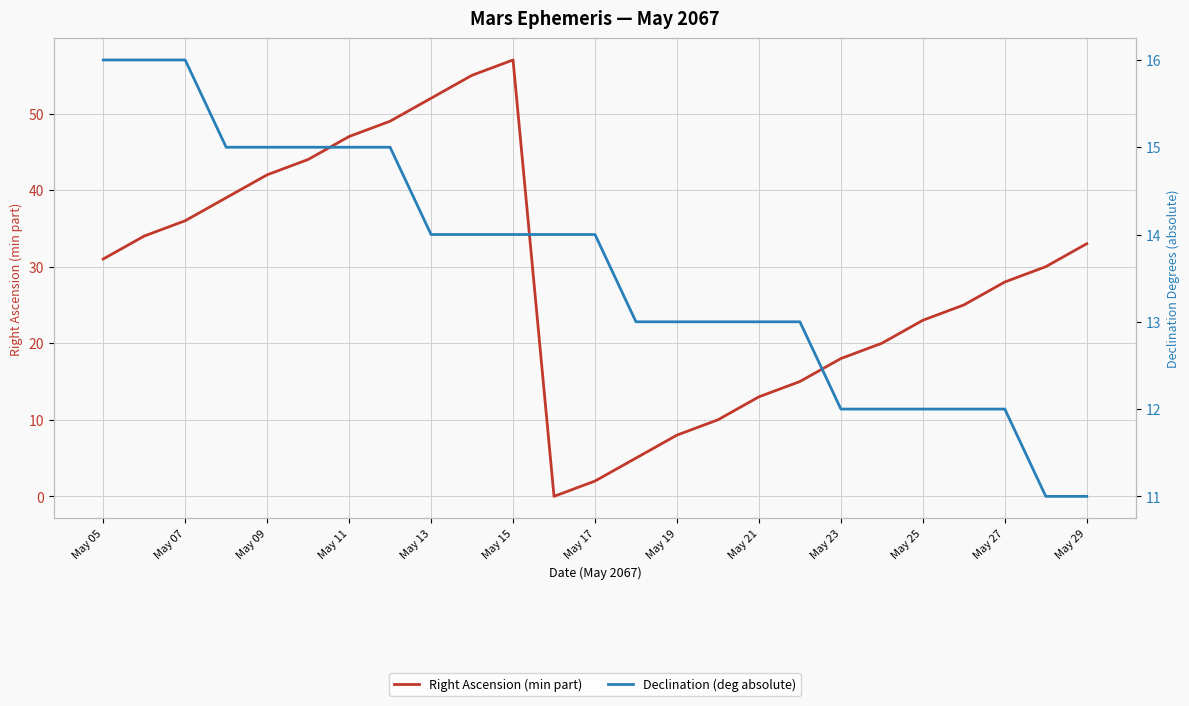

True or false: Declination (deg absolute) has more than 1 interior local peaks.

False